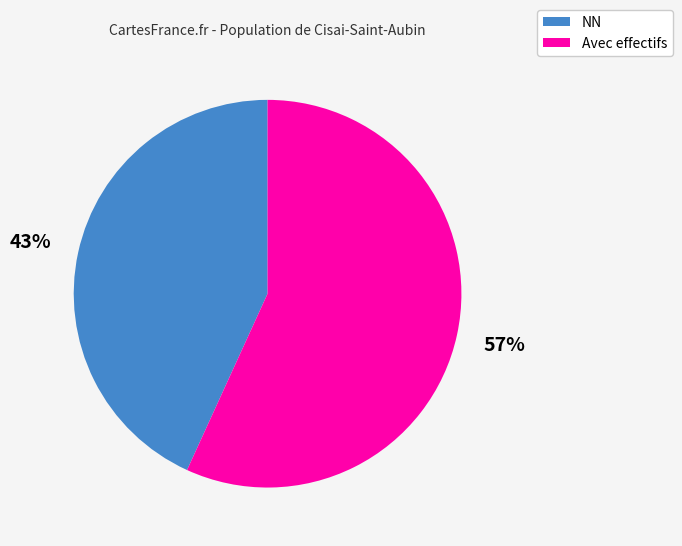

Which category has the biggest portion of the pie?

Avec effectifs